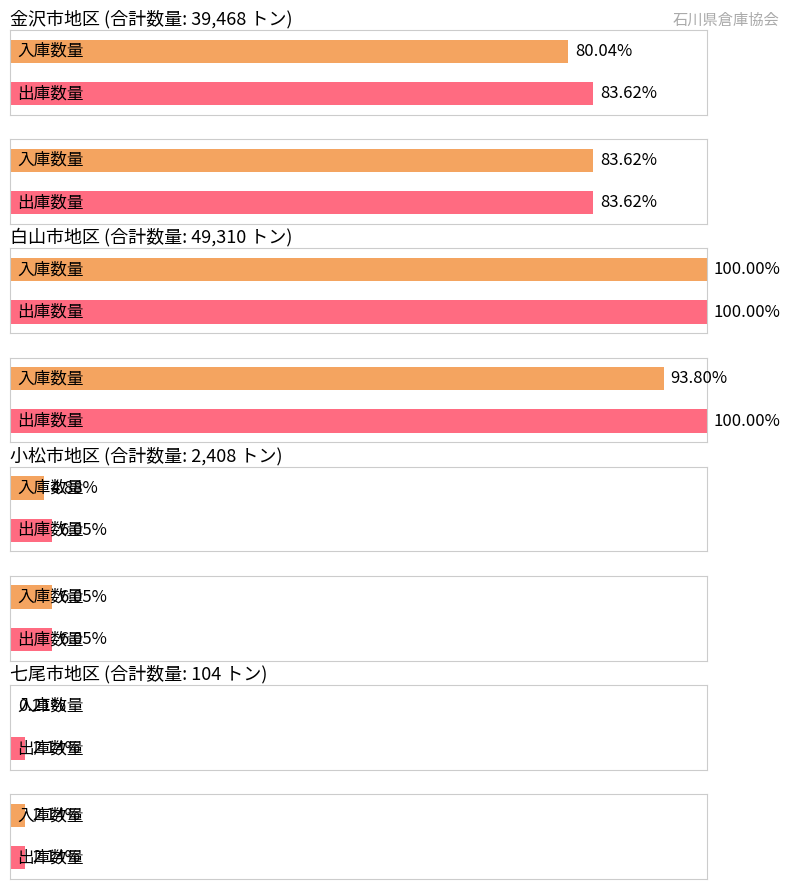

Which series has the largest total across all categories?

出庫